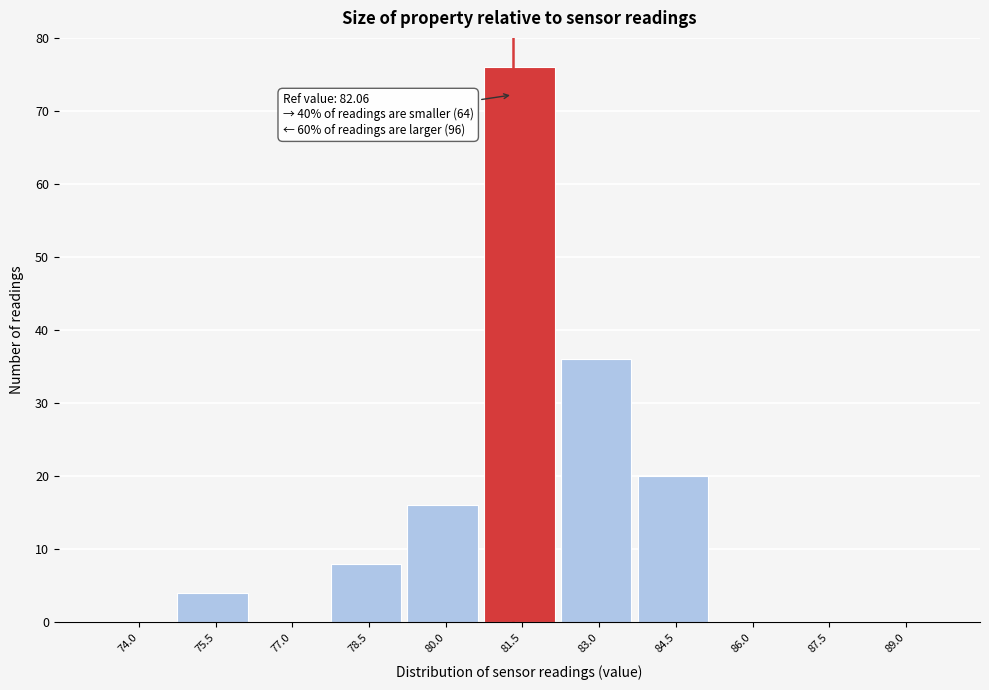

Reading left to right, list all the values displayed in this chart.

74.0=0	75.5=4	77.0=0	78.5=8	80.0=16	81.5=76	83.0=36	84.5=20	86.0=0	87.5=0	89.0=0